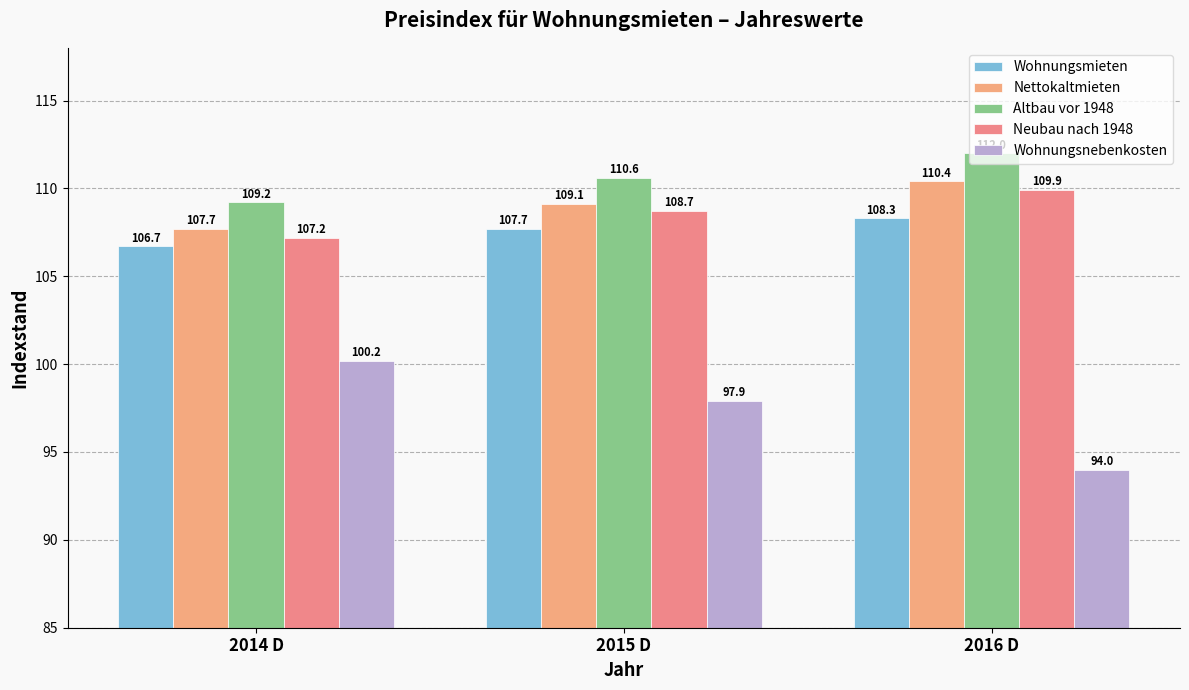

What is the sum of the Wohnungsmieten values at 2015 D and 2016 D?

216.0